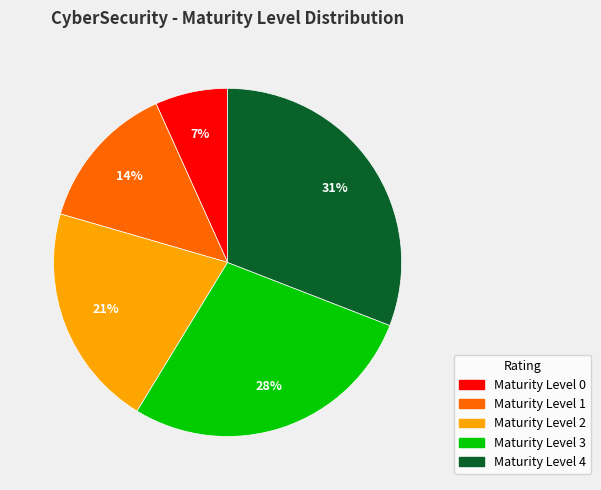

Is it true that Maturity Level 3 is 28% of the pie?

True